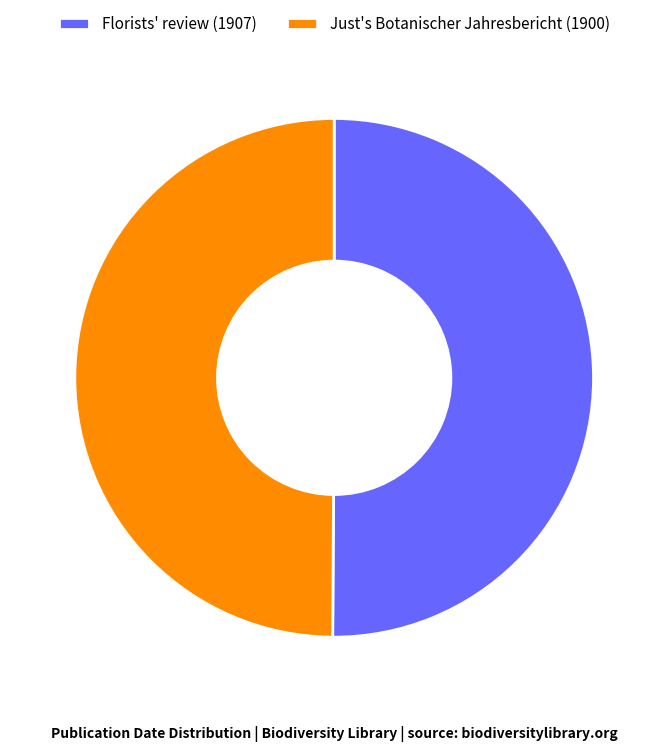

Approximately how many times larger is the value at Florists' review (1907) compared to Just's Botanischer Jahresbericht (1900)?

1.0